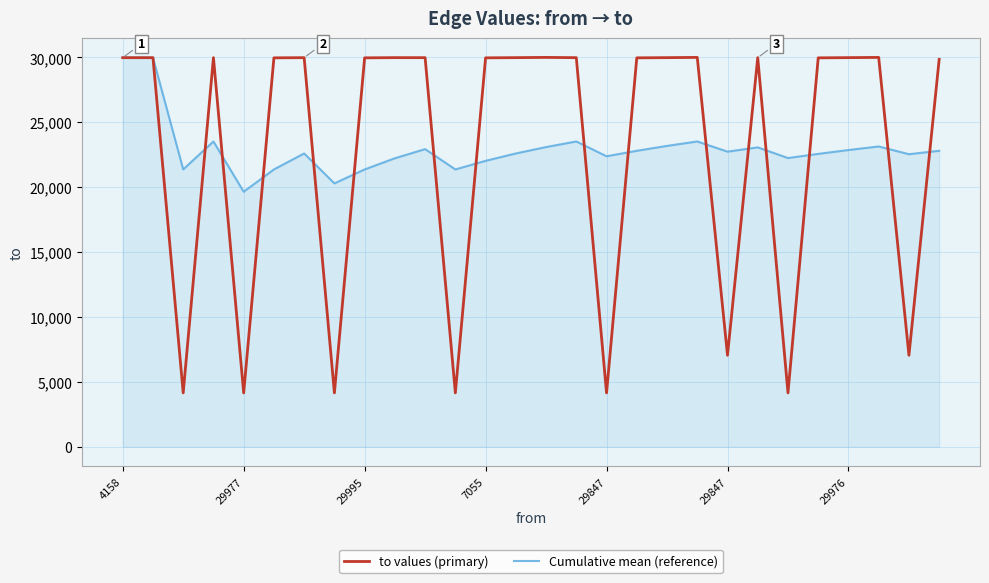

What is the average value of the Cumulative mean (reference) series?

22917.8